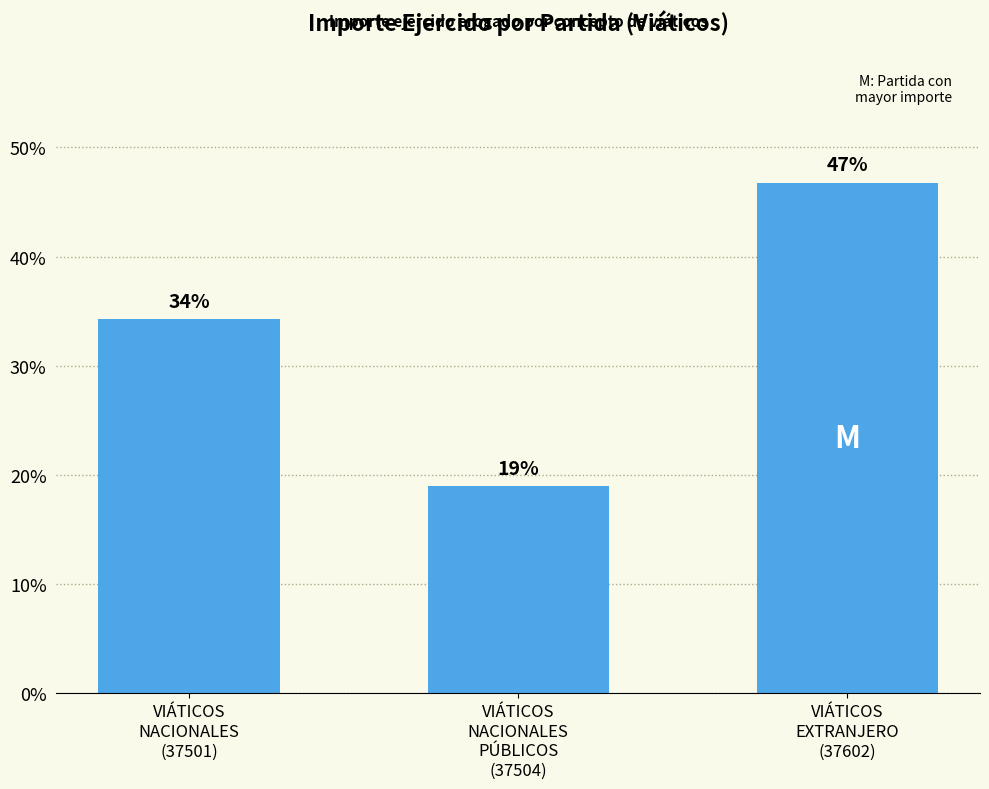

What is the sum of all values?

100.0